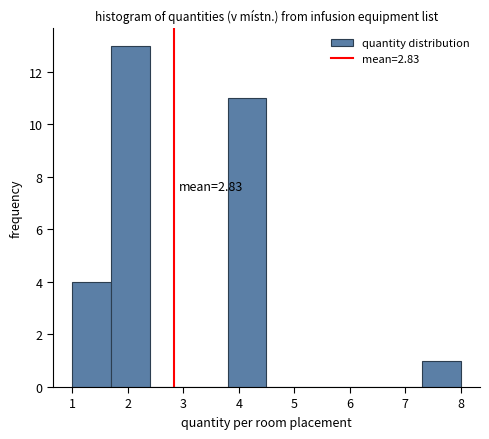

Which range on the x-axis has the tallest bar?

1.7 to 2.4